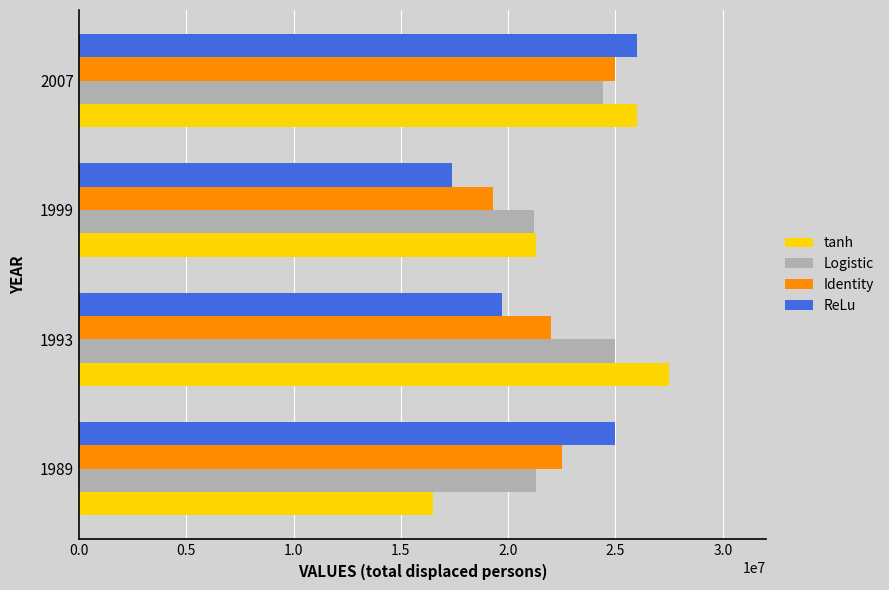

At how many categories does at least one series exceed 23296412?

3